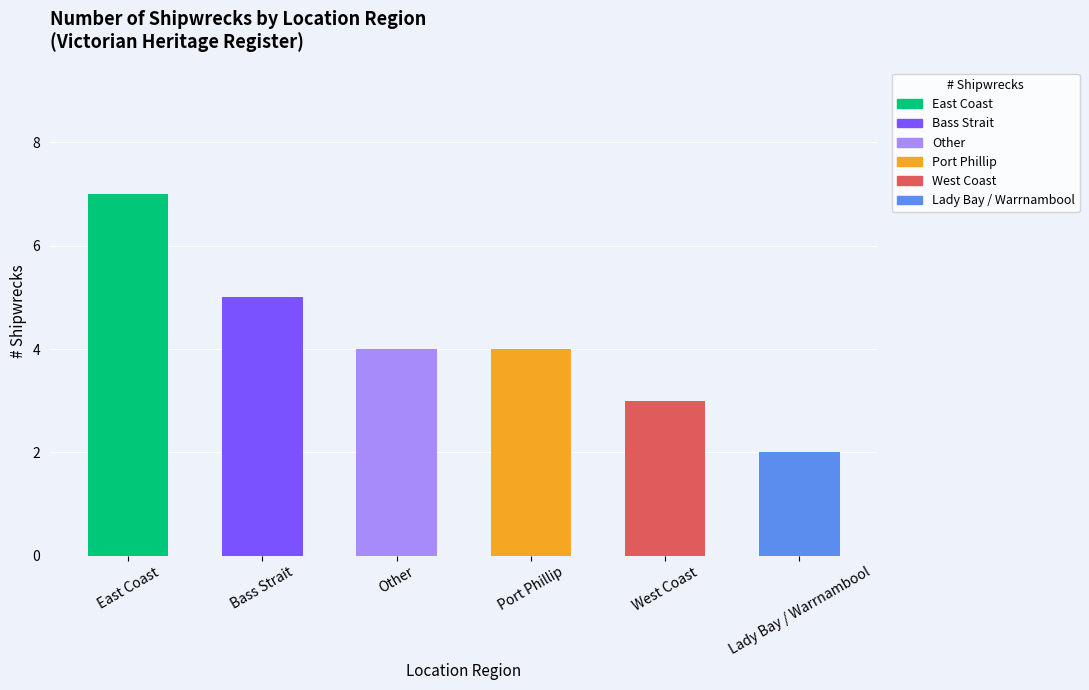

How many data points does each series have?

6